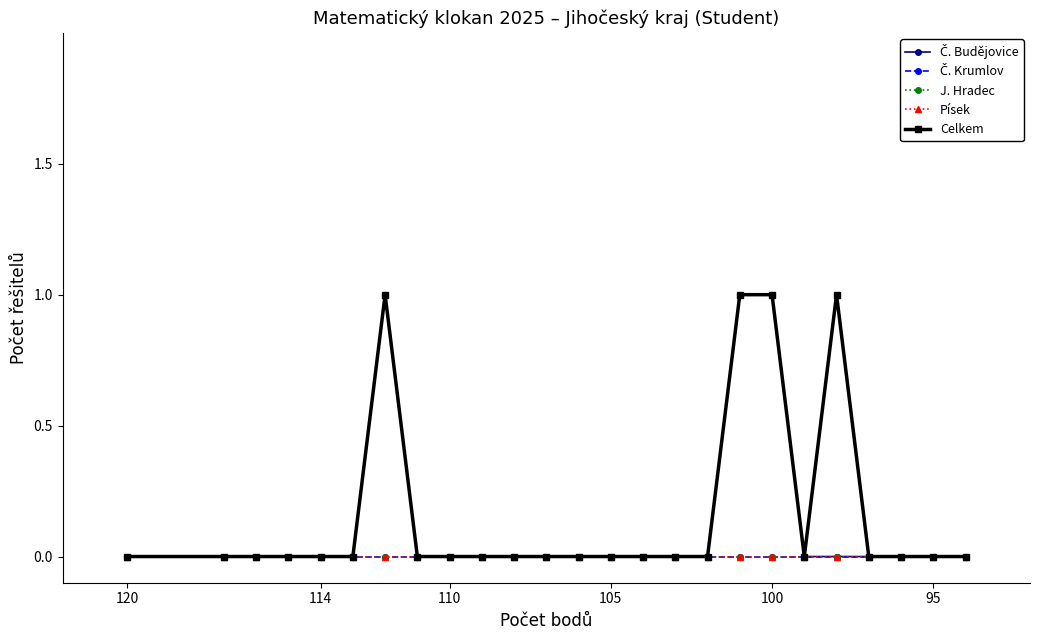

At how many categories does at least one series exceed 0?

4